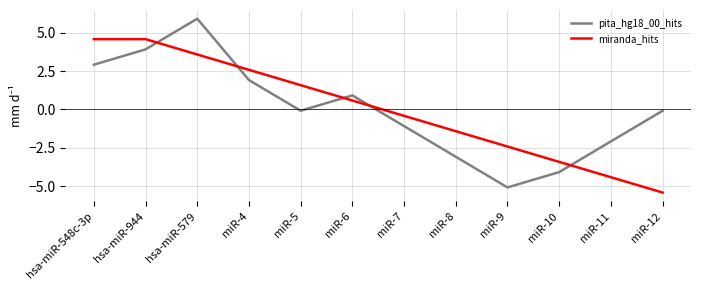

What is the difference between the highest and lowest values at miR-7?

0.7